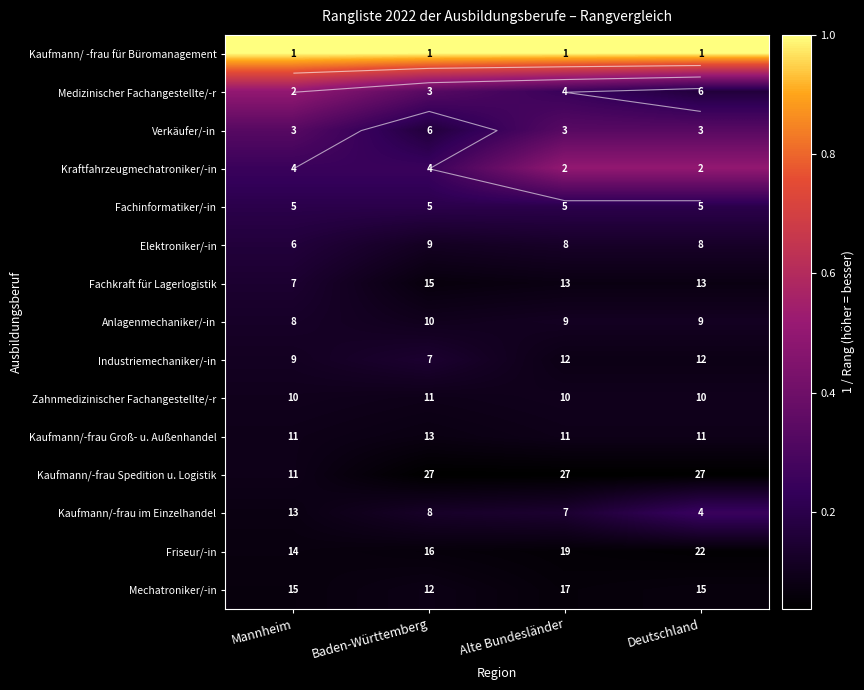

What is the sum of all Mechatroniker/-in values?

0.3